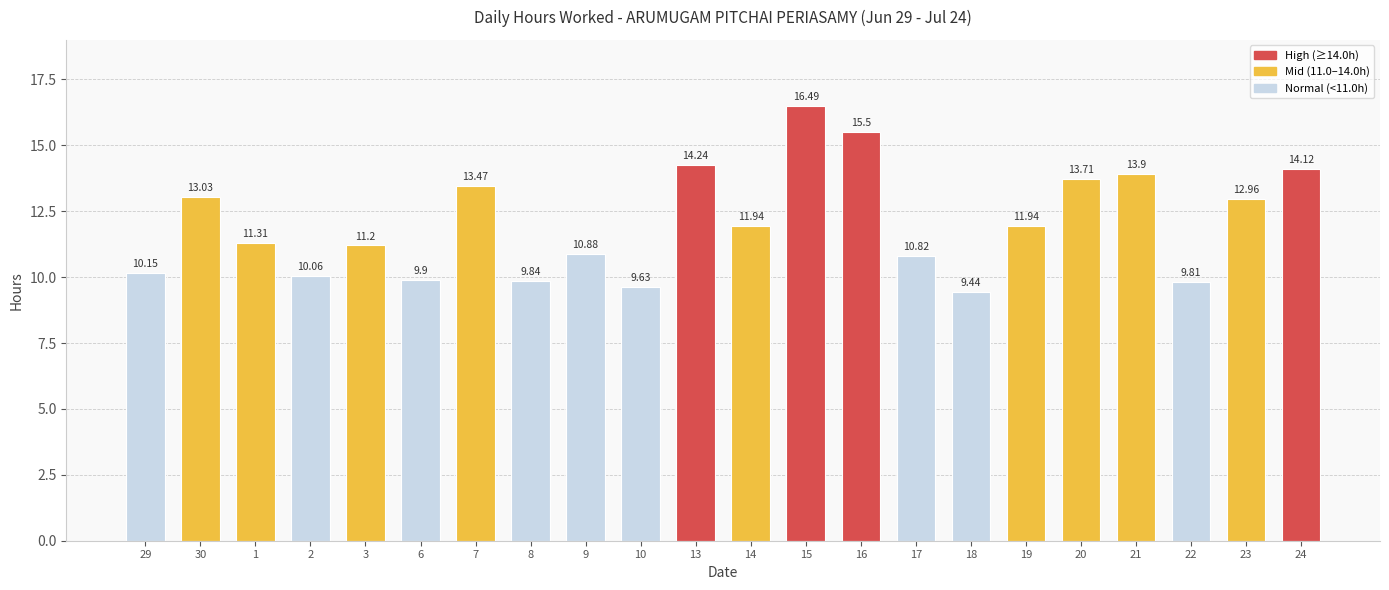

Reading right to left, what are all the values shown in this chart?

14.1	13.0	9.8	13.9	13.7	11.9	9.4	10.8	15.5	16.5	11.9	14.2	9.6	10.9	9.8	13.5	9.9	11.2	10.1	11.3	13.0	10.2